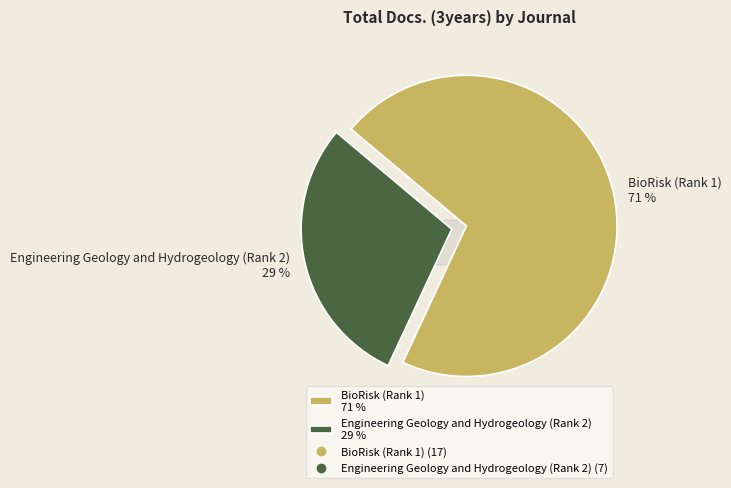

How many slices are in this pie chart?

2